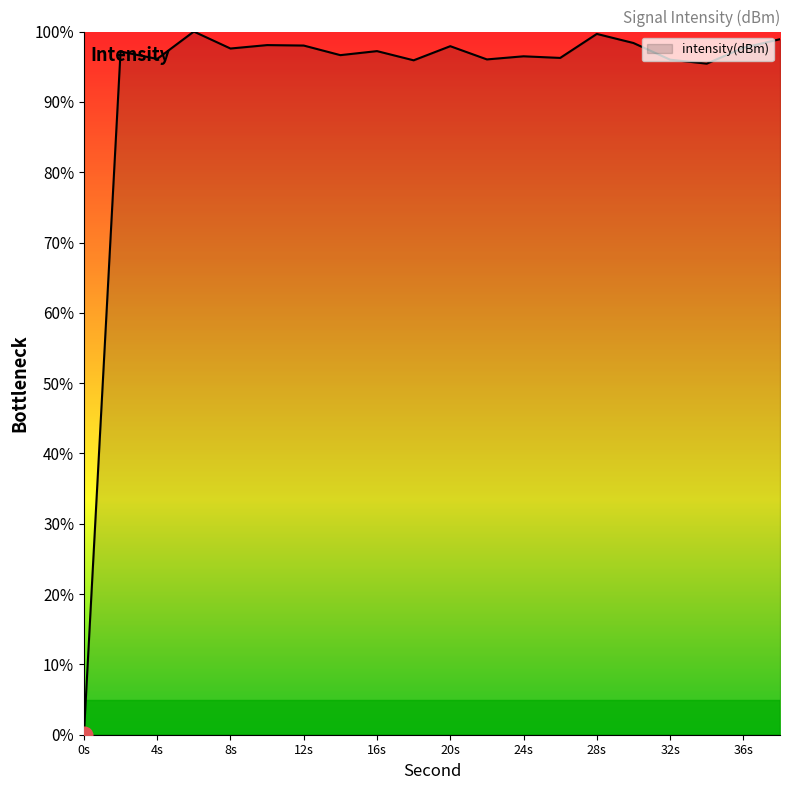

What is the greatest value displayed?

100.0